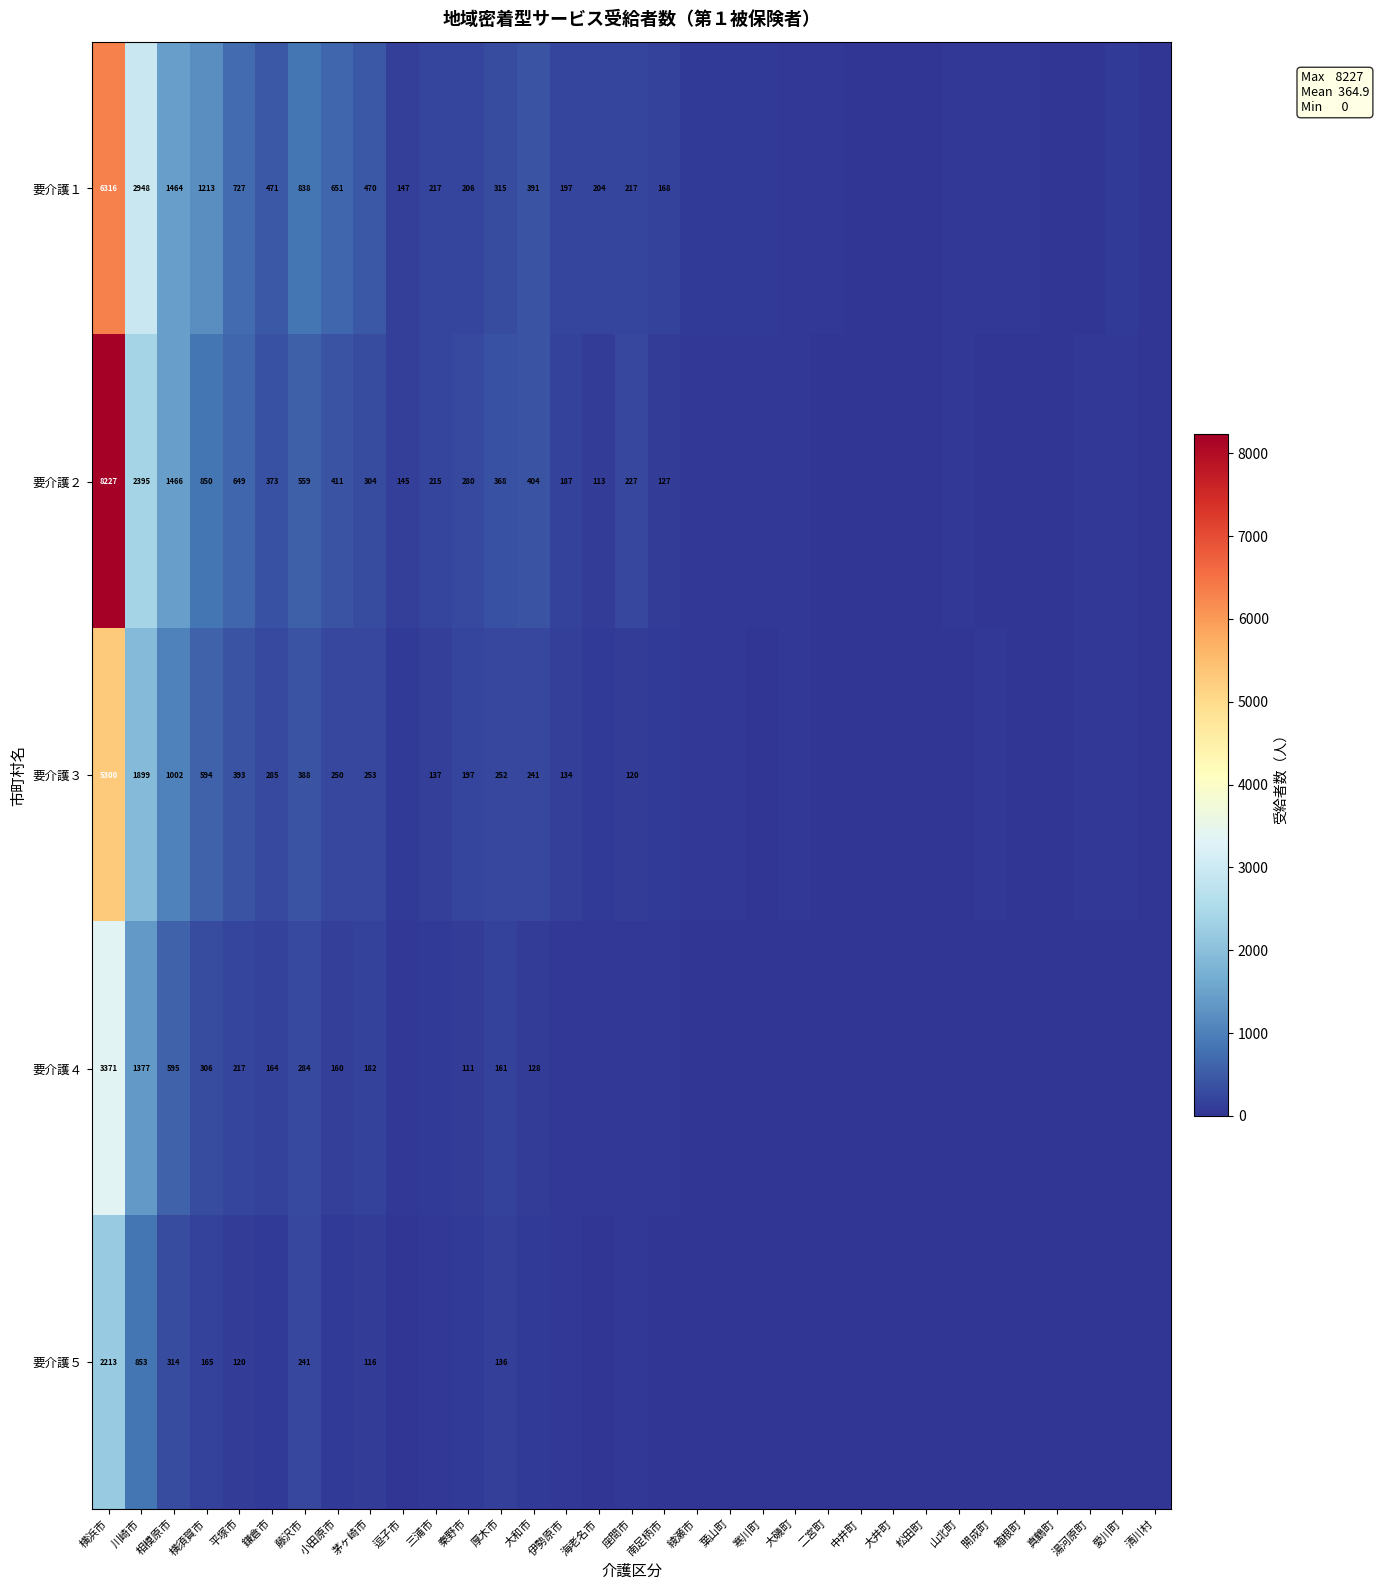

Rank the series at 横浜市 from highest to lowest value.

要介護２, 要介護１, 要介護３, 要介護４, 要介護５